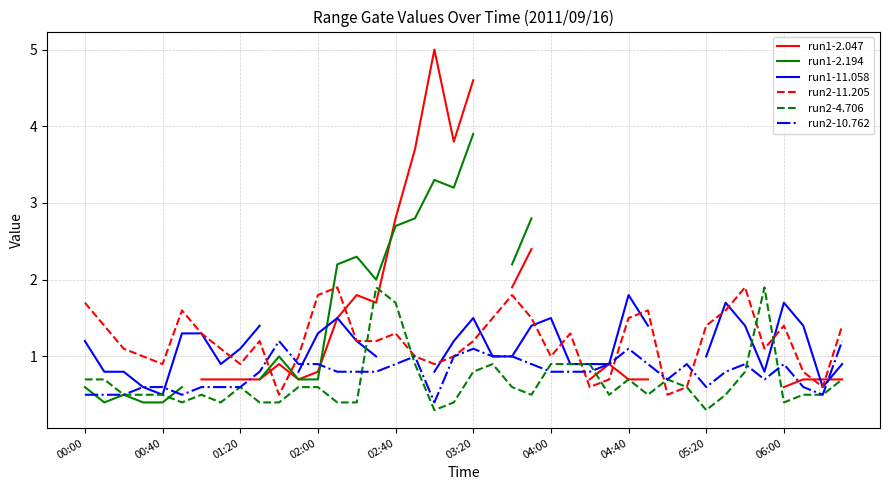

What are all the series names shown in the legend?

run1-2.047, run1-2.194, run1-11.058, run2-11.205, run2-4.706, run2-10.762